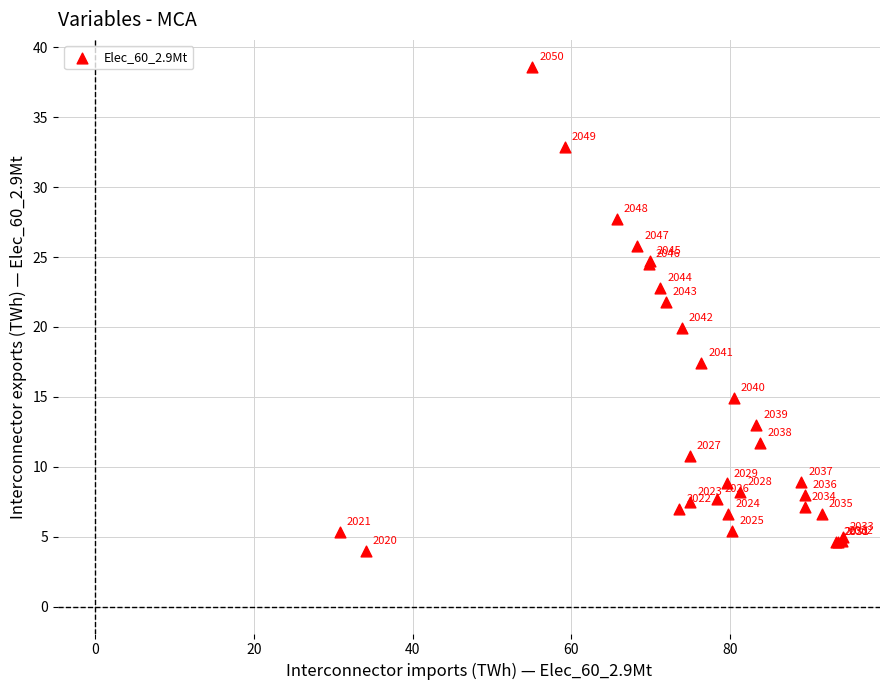

What Y value in the scatter plot is closest to 21?

21.8